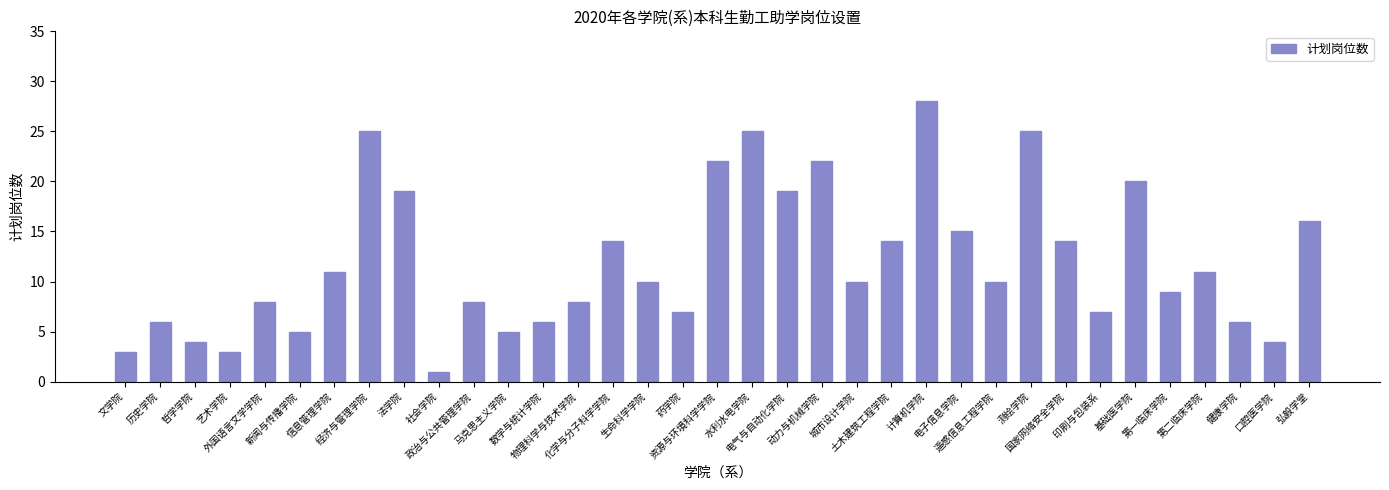

How many bars are there in total?

35